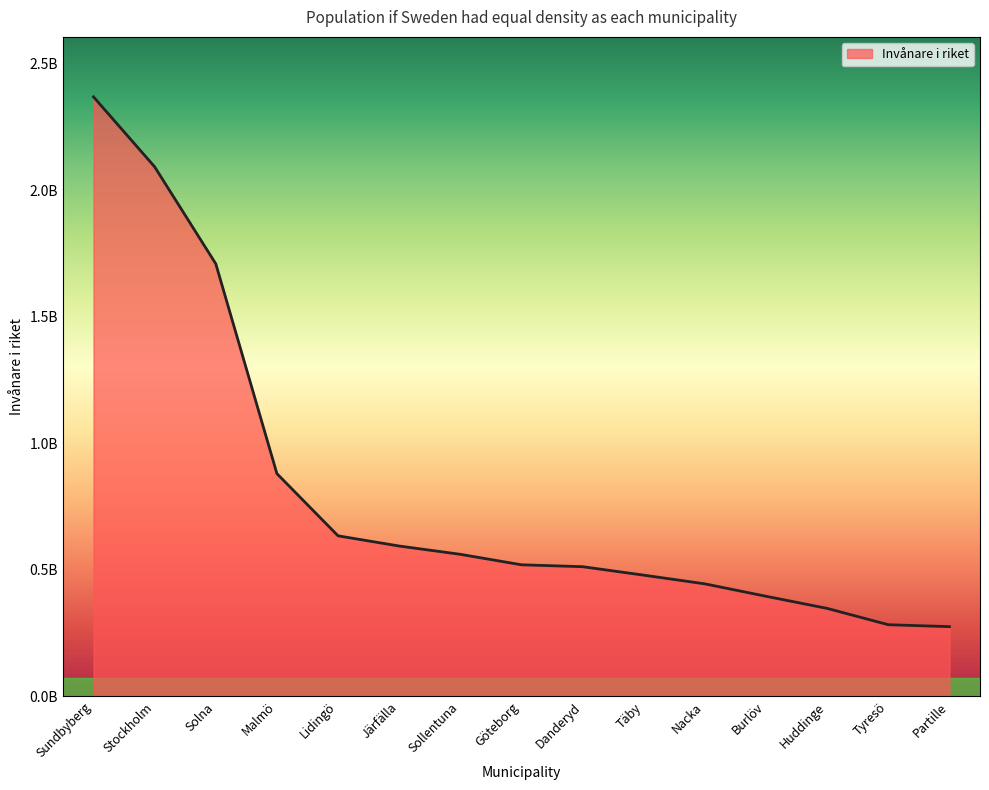

Reading left to right, list all the values displayed in this chart.

Sundbyberg=2369837450.5	Stockholm=2093320167.0	Solna=1710041836.6	Malmö=880513646.2	Lidingö=634587380.5	Järfälla=594229710.8	Sollentuna=561480026.9	Göteborg=520079608.9	Danderyd=512571881.0	Täby=479137032.1	Nacka=444721245.2	Burlöv=395646916.0	Huddinge=347719220.9	Tyresö=283187159.0	Partille=275557955.8